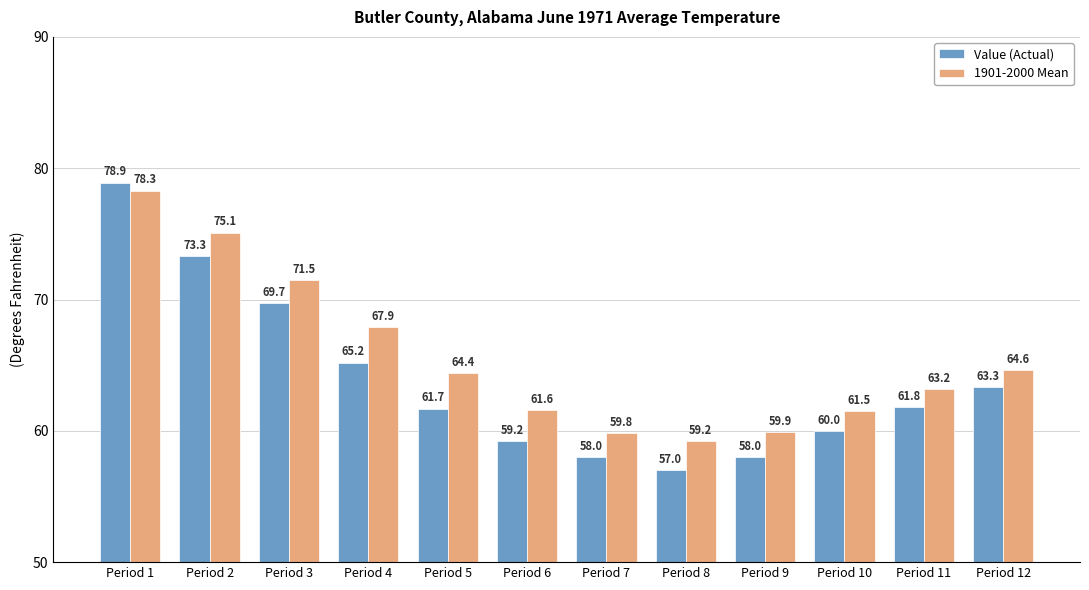

Reading left to right, transcribe all the data shown in this chart.

Value (Actual): Period 1=78.9	Period 2=73.3	Period 3=69.7	Period 4=65.2	Period 5=61.7	Period 6=59.2	Period 7=58.0	Period 8=57.0	Period 9=58.0	Period 10=60.0	Period 11=61.8	Period 12=63.3
1901-2000 Mean: Period 1=78.3	Period 2=75.1	Period 3=71.5	Period 4=67.9	Period 5=64.4	Period 6=61.6	Period 7=59.8	Period 8=59.2	Period 9=59.9	Period 10=61.5	Period 11=63.2	Period 12=64.6